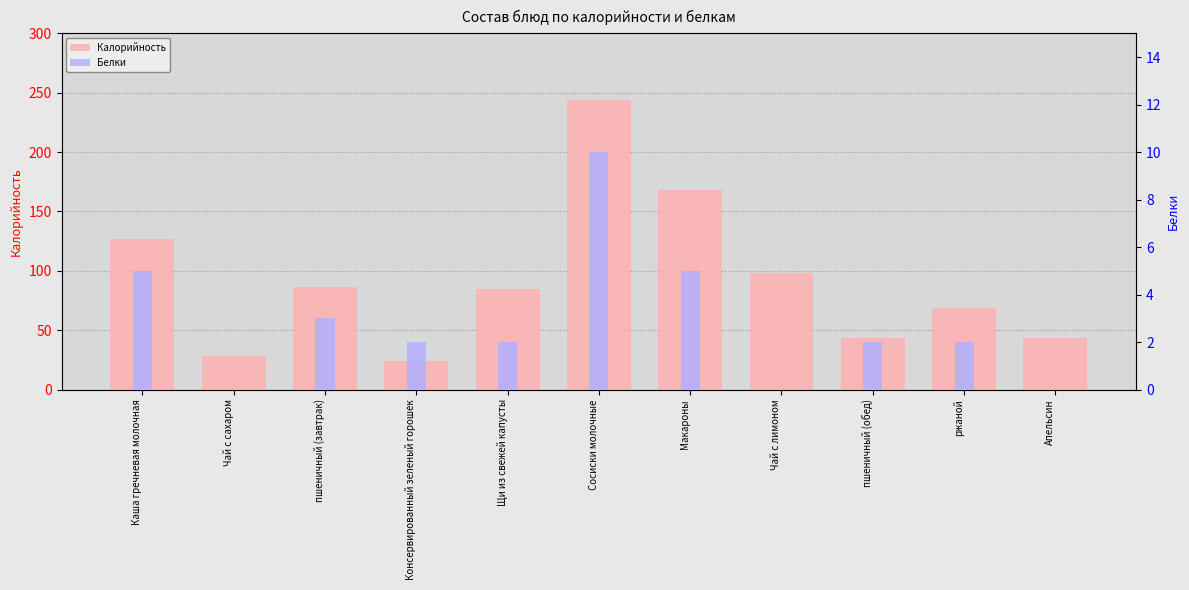

At Чай с сахаром, list the series in order from smallest to largest.

Белки, Калорийность